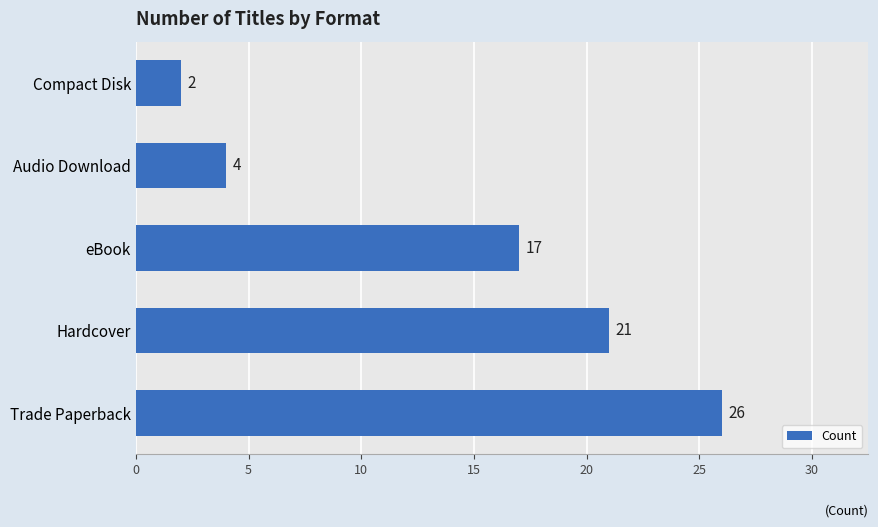

Rank the categories by value from lowest to highest.

Compact Disk, Audio Download, eBook, Hardcover, Trade Paperback